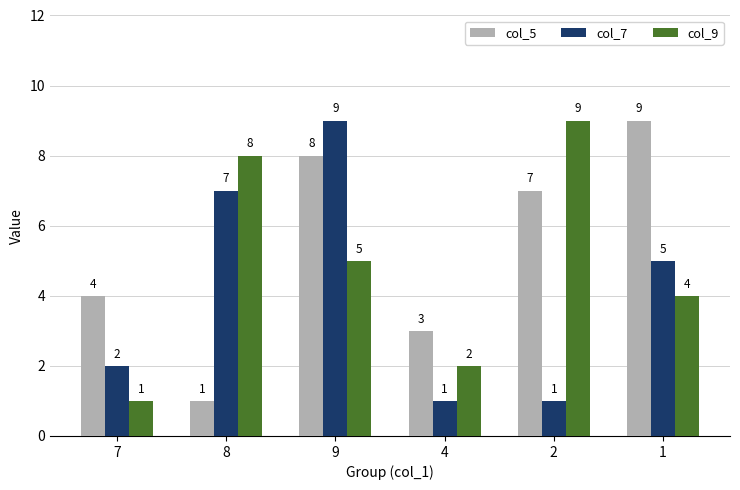

What is the average value of the col_7 series?

4